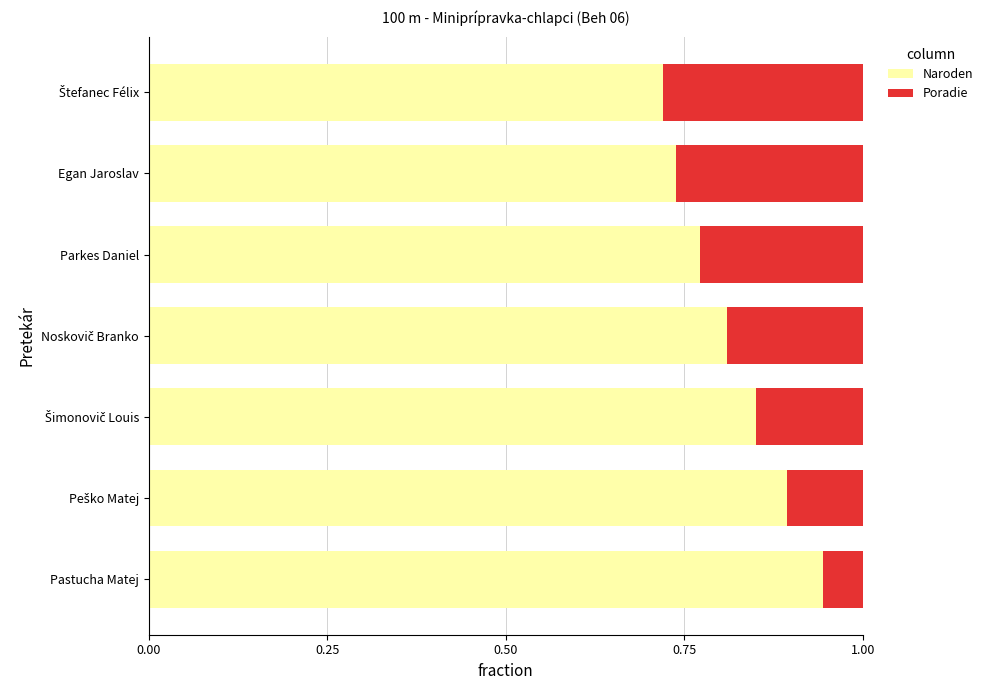

What is the total value across all series at Pastucha Matej?

1.0